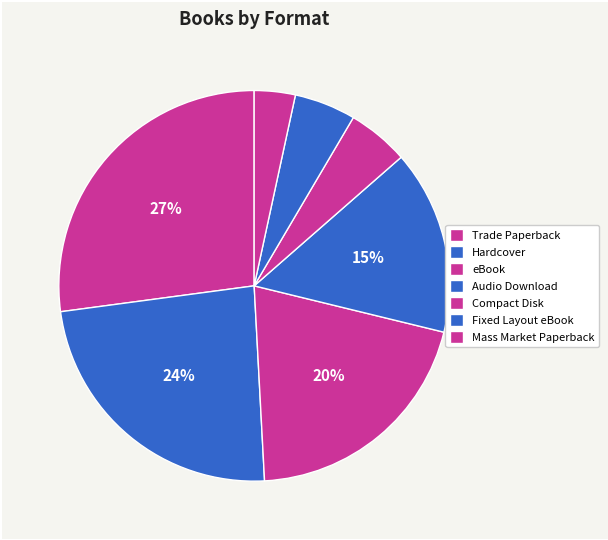

True or false: Audio Download accounts for 22% of the total.

False